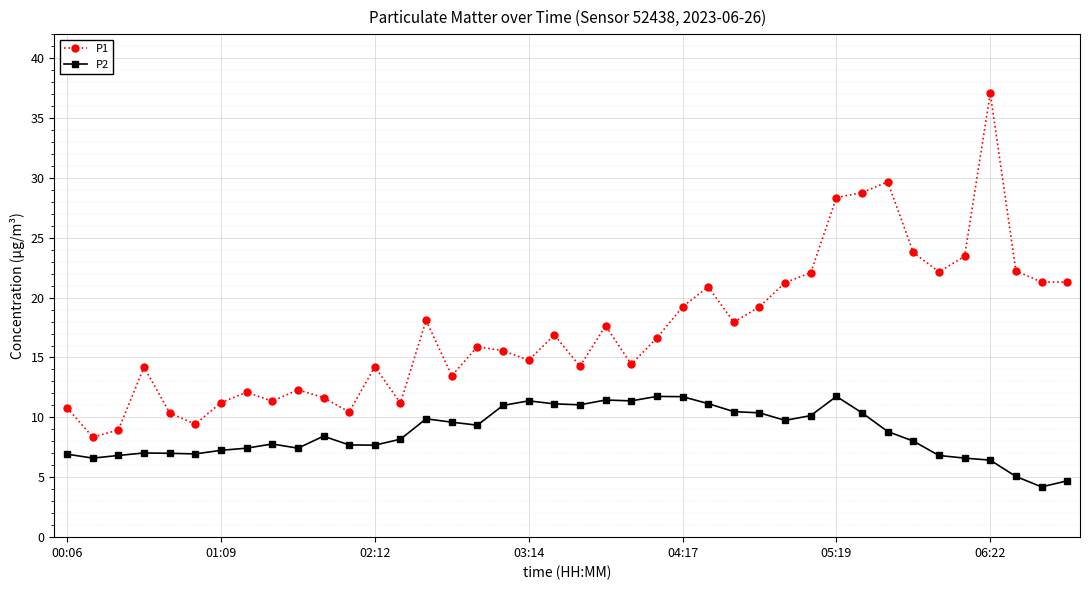

What is the value of the P2 point at the 38th from the left?

5.1